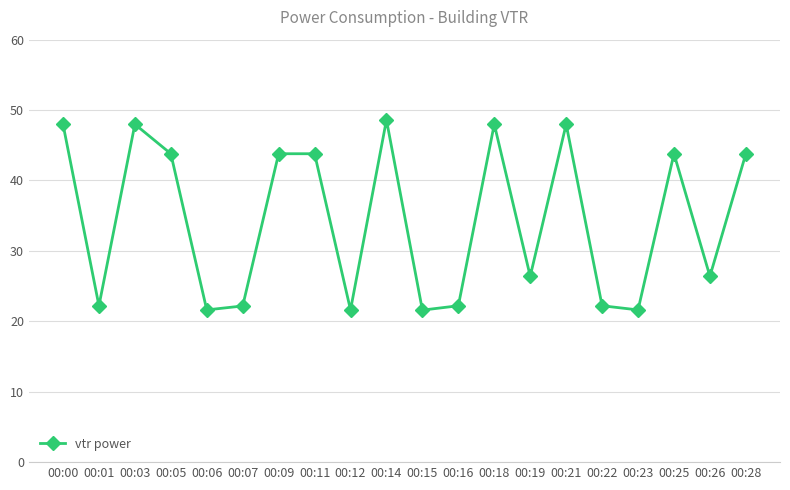

True or false: the data shows 73.2 at 00:18.

False